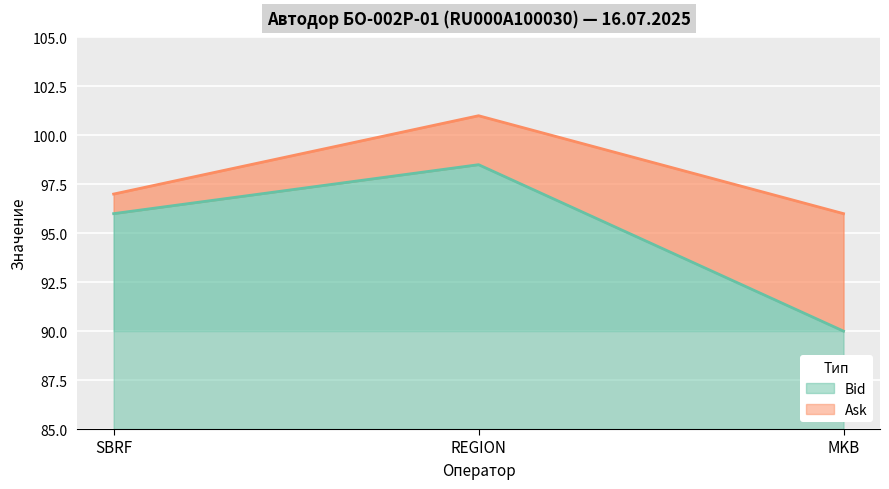

Count the Ask values in the range 96 to 101.

3